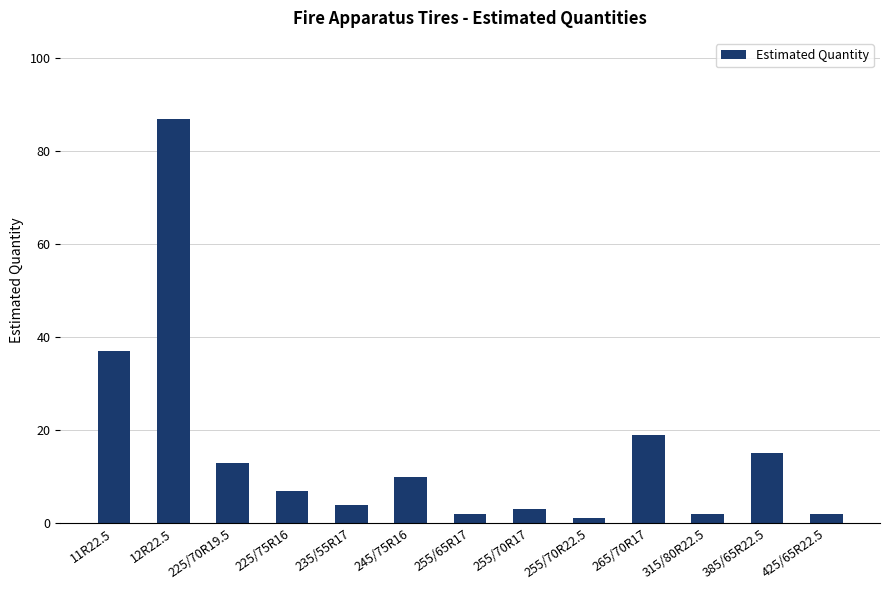

What is the label of the 11th bar from the right?

225/70R19.5